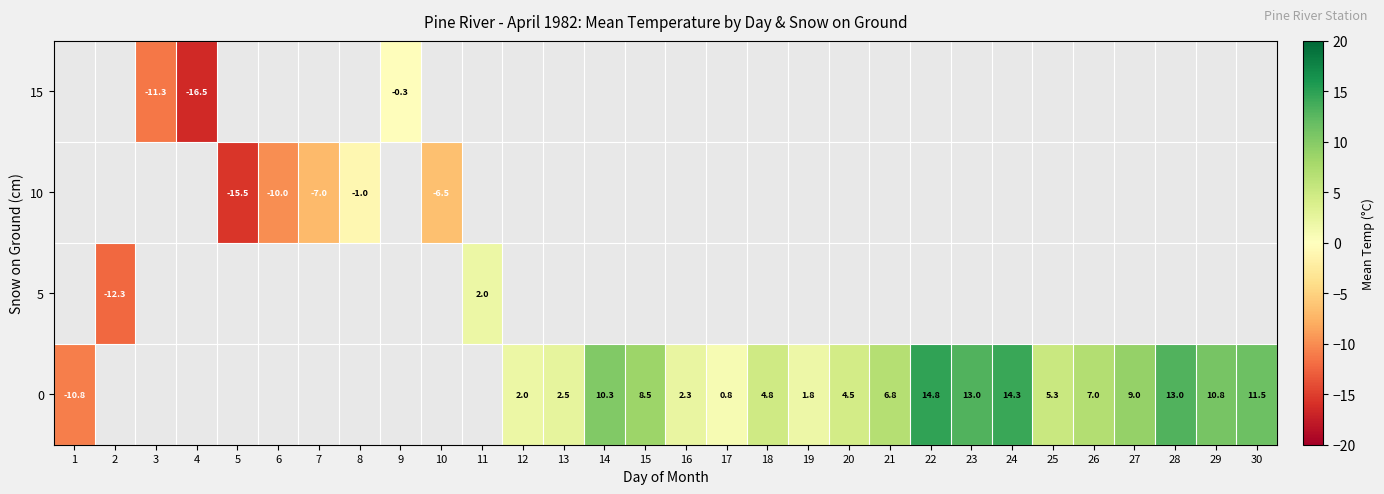

What is the minimum value shown in the chart?

-16.5